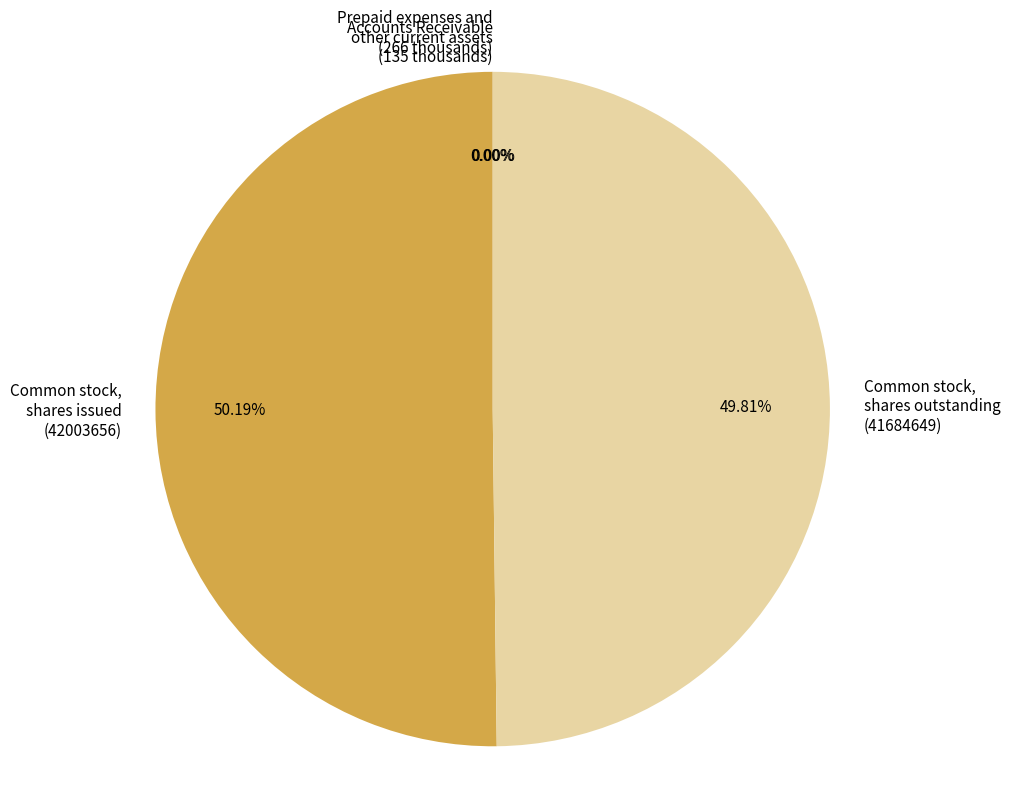

Do Common stock, shares issued (42003656) and Common stock, shares outstanding (41684649) together represent more than half of the pie?

Yes